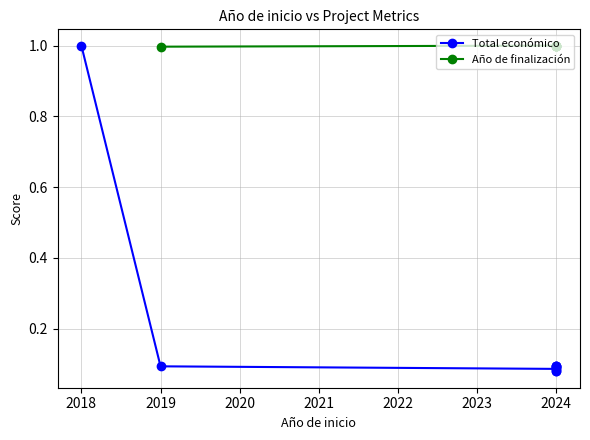

Is it true that Año de finalización equals 1.0 at 2024?

True